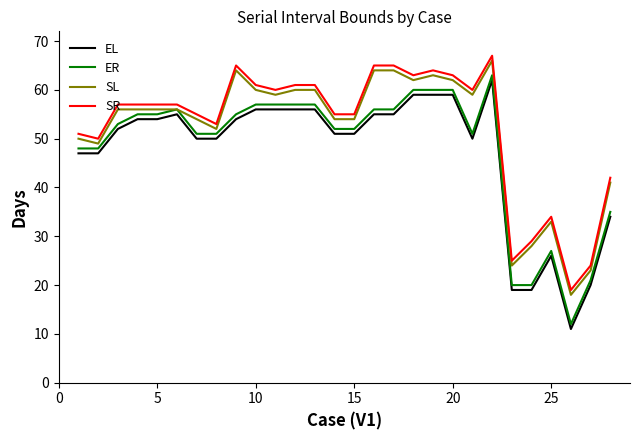

Reading left to right, transcribe all the data shown in this chart.

EL: 47	47	52	54	54	55	50	50	54	56	56	56	56	51	51	55	55	59	59	59	50	62	19	19	26	11	20	34
ER: 48	48	53	55	55	56	51	51	55	57	57	57	57	52	52	56	56	60	60	60	51	63	20	20	27	12	21	35
SL: 50	49	56	56	56	56	54	52	64	60	59	60	60	54	54	64	64	62	63	62	59	66	24	28	33	18	23	41
SR: 51	50	57	57	57	57	55	53	65	61	60	61	61	55	55	65	65	63	64	63	60	67	25	29	34	19	24	42